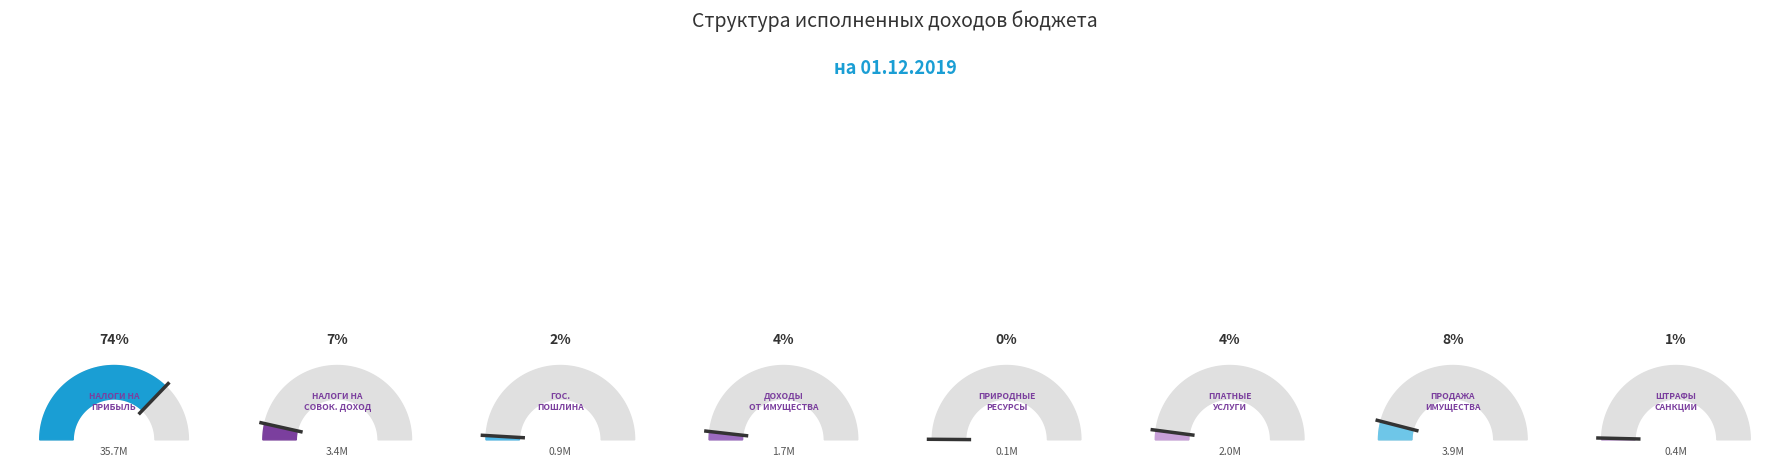

Count the number of slices in the pie.

8